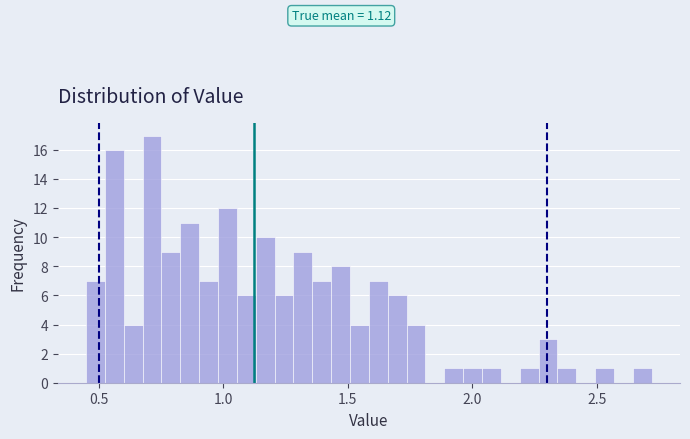

Around what value on the x-axis is the tallest bar? Give the approximate position of its centre, as read against the axis.

0.70